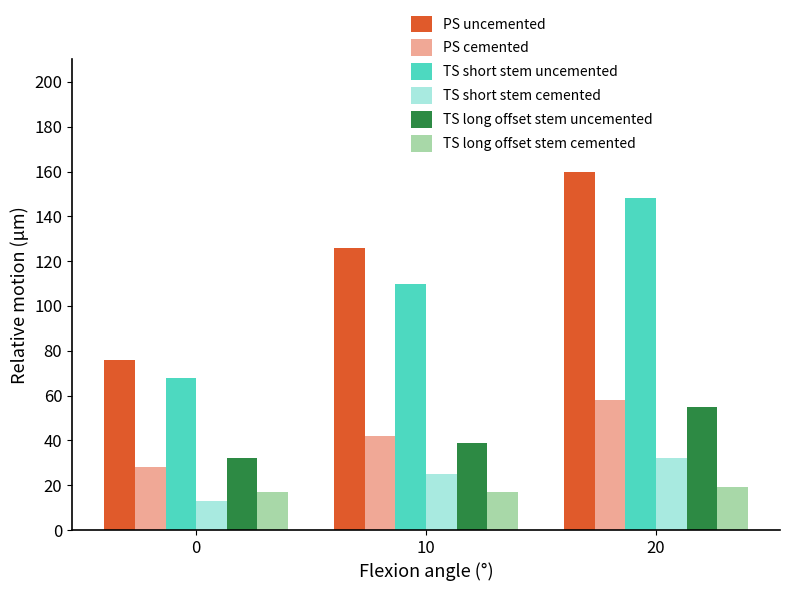

What is the lowest value of the TS long offset stem cemented series?

17